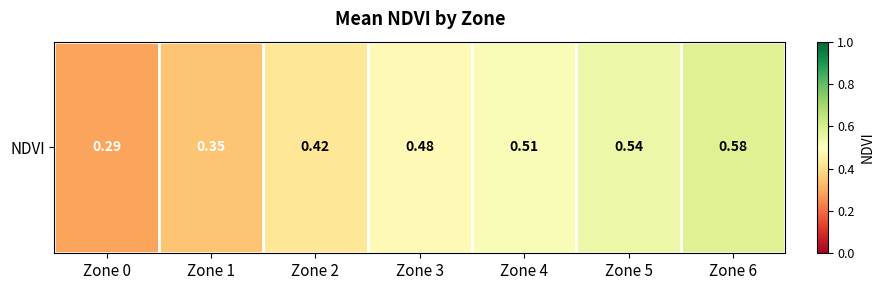

What value does the data have at Zone 5?

0.5